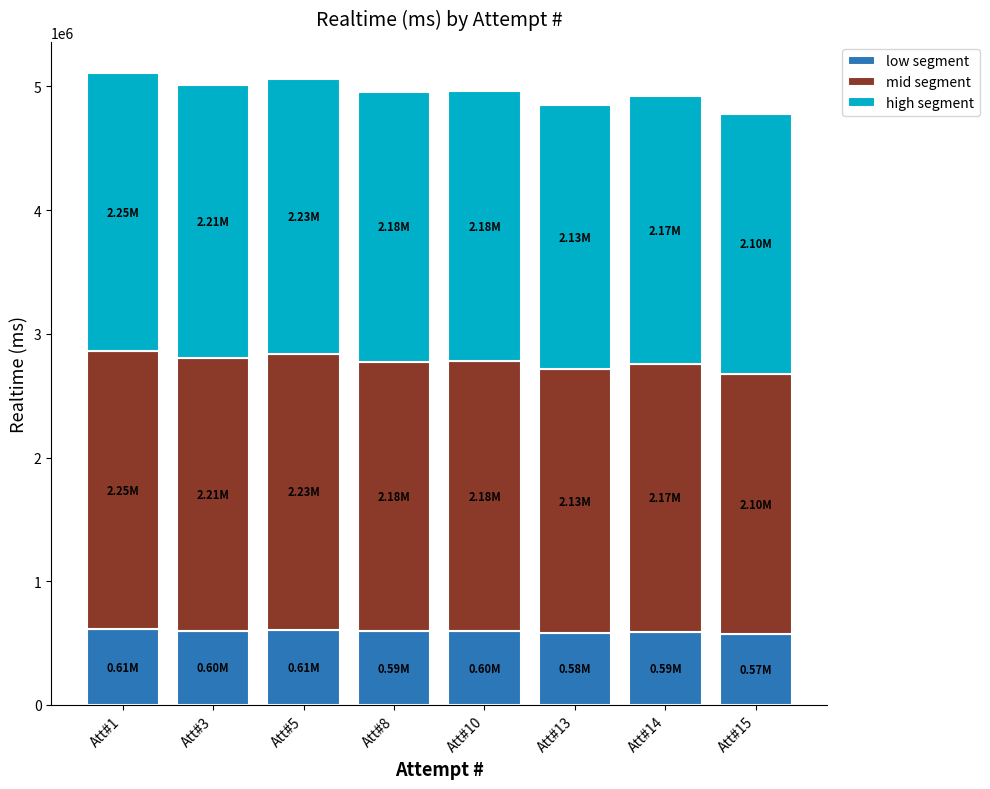

Does the chart contain stacked bars?

Yes